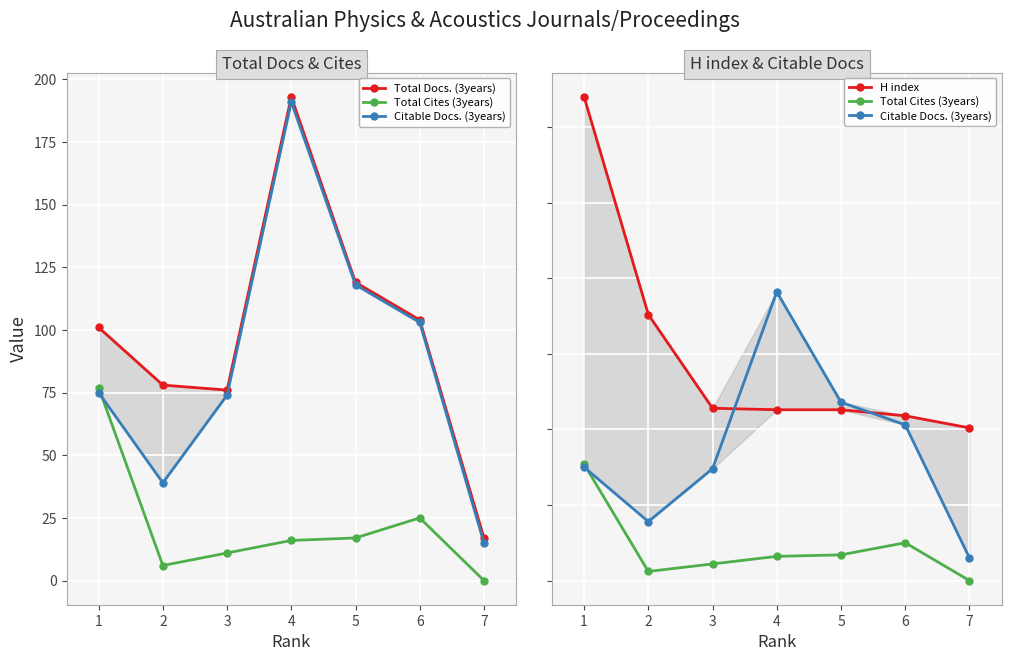

Reading left to right, what are all the values shown in this chart?

Total Docs. (3years): 1=101	2=78	3=76	4=193	5=119	6=104	7=17
Total Cites (3years): 1=77	2=6	3=11	4=16	5=17	6=25	7=0
Citable Docs. (3years): 1=75	2=39	3=74	4=191	5=118	6=103	7=15
H index: 1=320	2=176	3=114	4=113	5=113	6=109	7=101